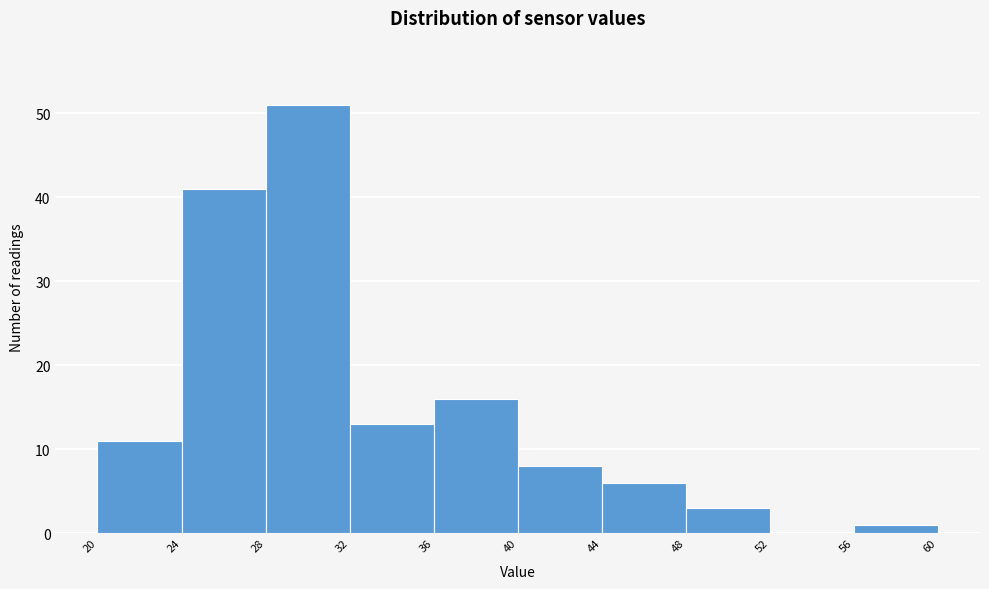

What is the height of the bar covering 36 to 40 on the x-axis? The values are not printed on the chart, so give them approximately, as read against the axis.

16